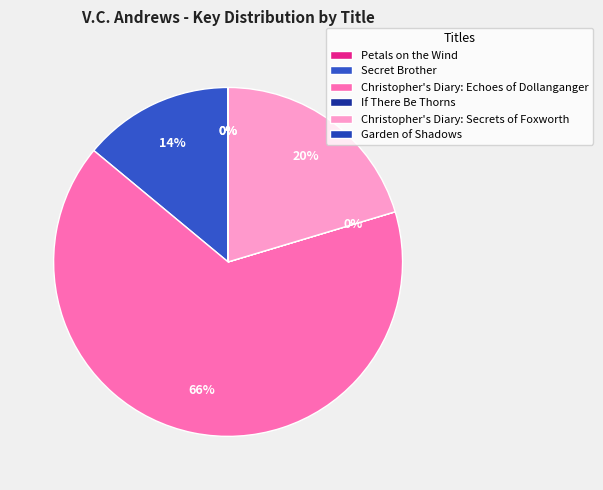

What percentage do Christopher's Diary: Echoes of Dollanganger and If There Be Thorns together represent?

65.7%